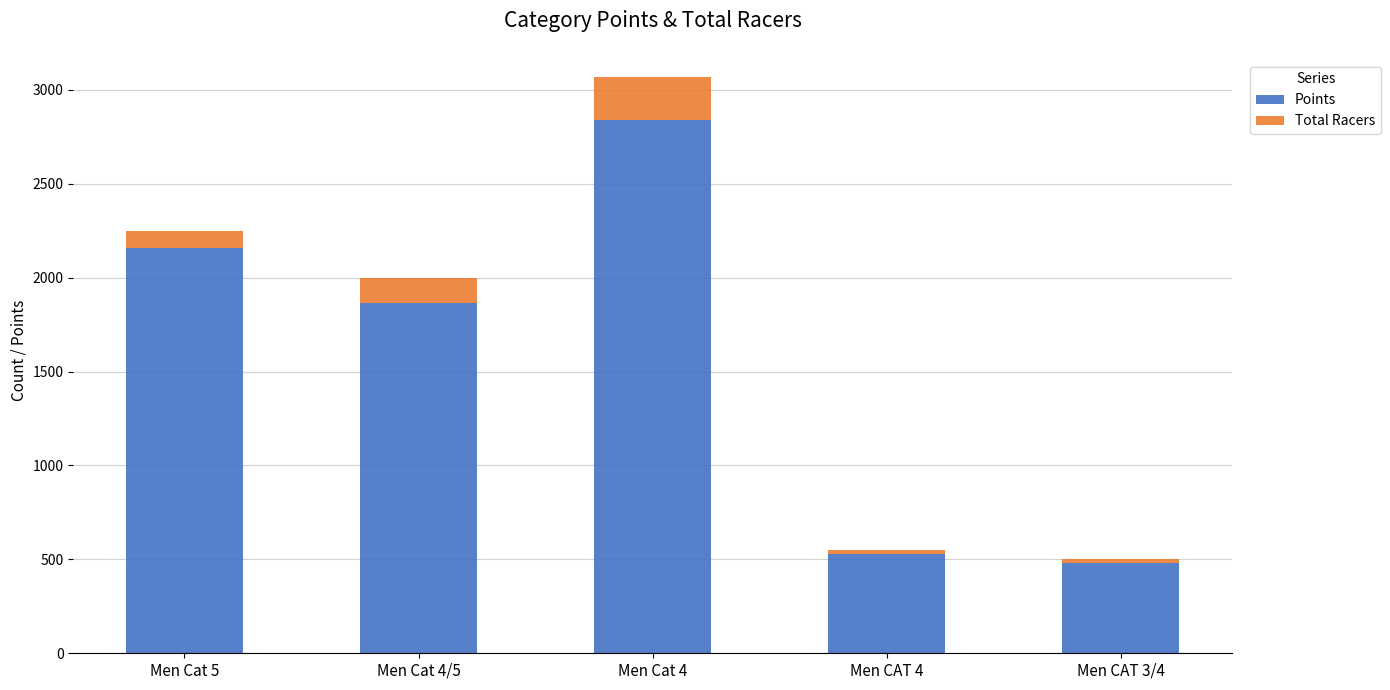

What is the total value across all series at Men Cat 4?

3069.9